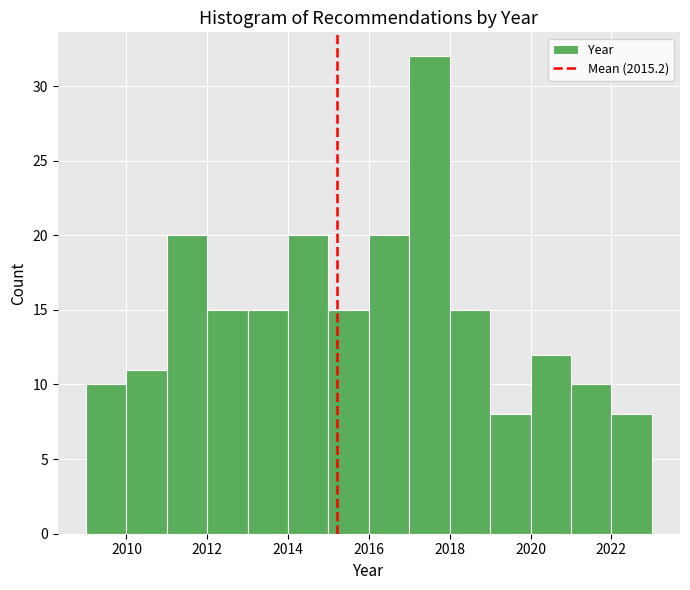

How tall is the bar that spans 2021 to 2022 on the x-axis? The values are not printed on the chart, so give them approximately, as read against the axis.

10